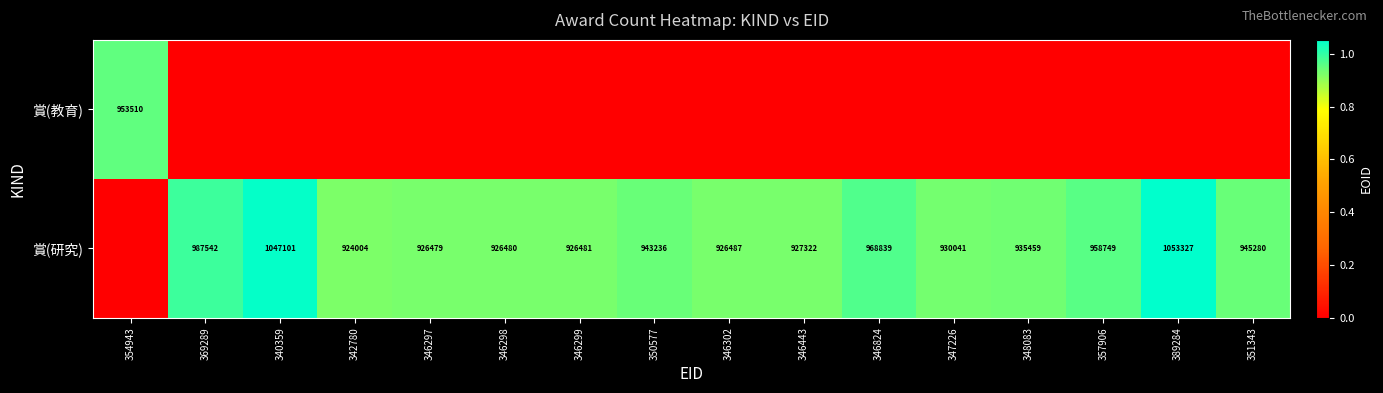

What is the difference between the 賞(研究) values at 346443 and 351343?

17958